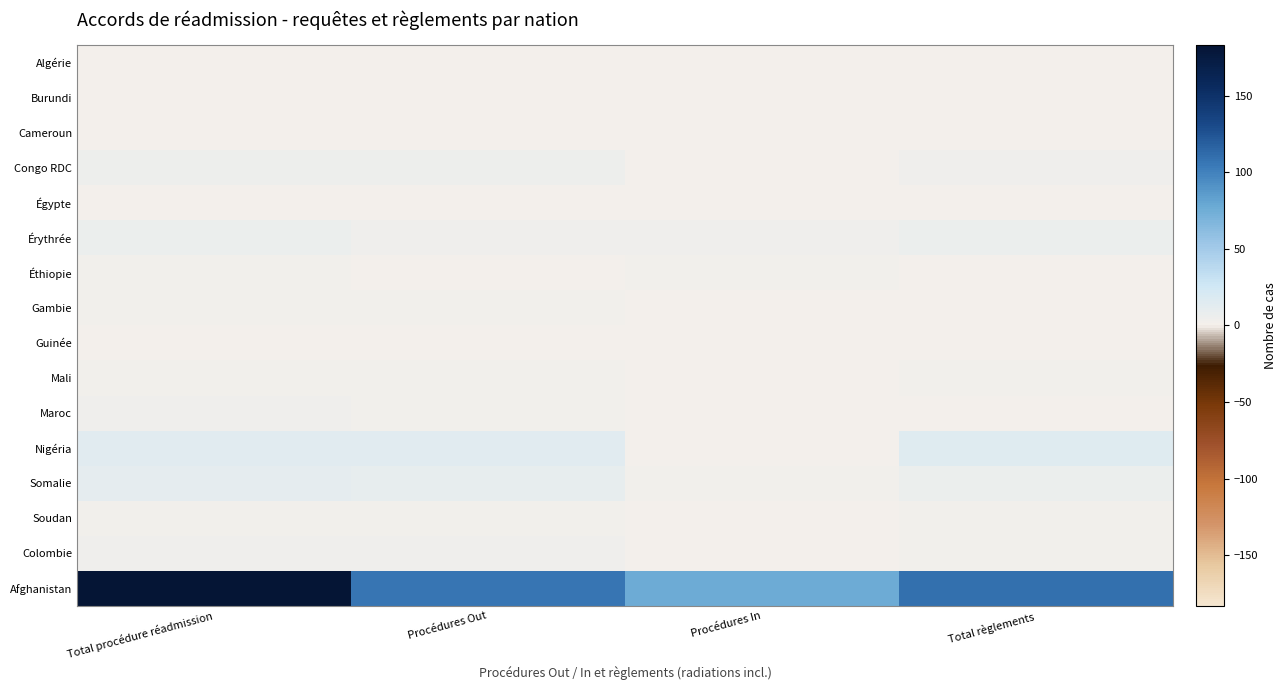

What is the total value across all series at Total procédure réadmission?

238